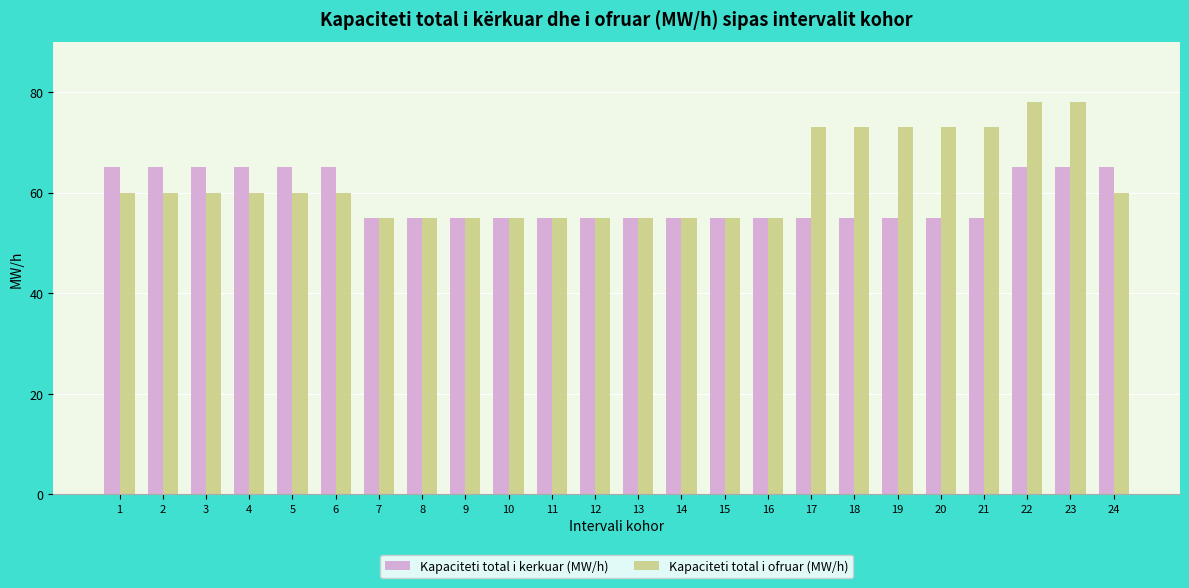

What is the value of the Kapaciteti total i ofruar (MW/h) bar at the 2nd from the left?

60